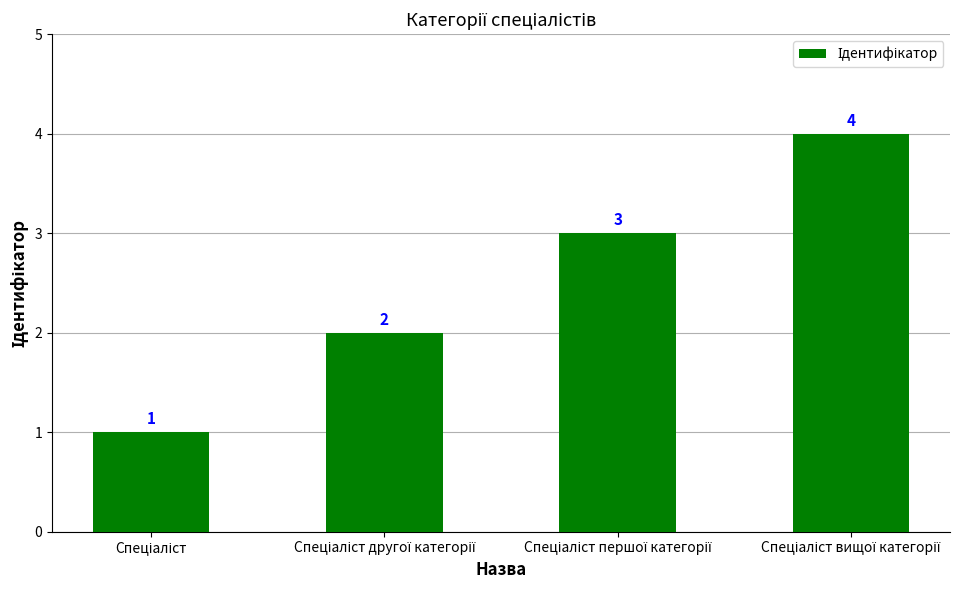

How many values are between 2 and 4?

3